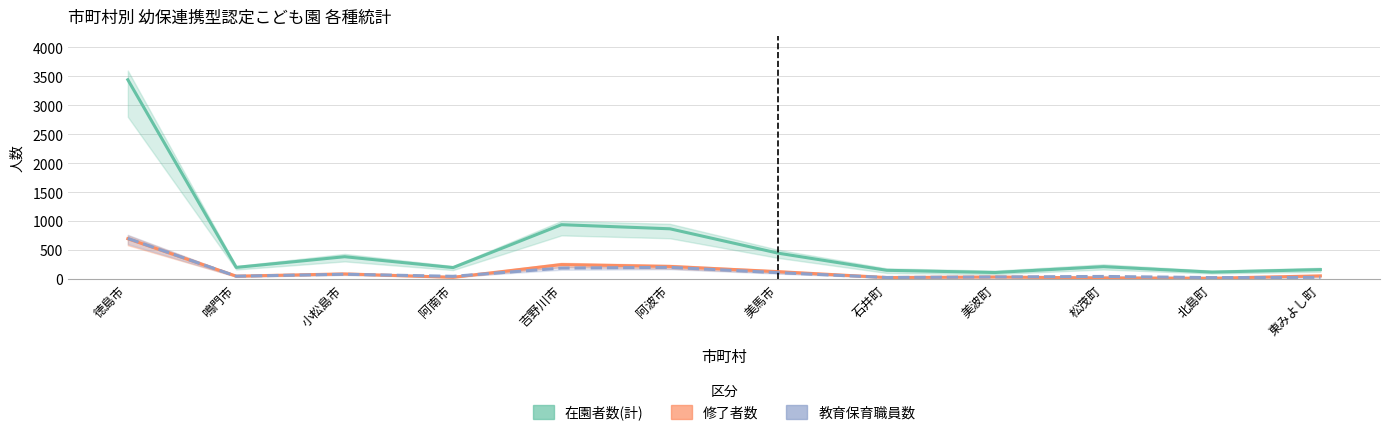

Reading left to right, transcribe all the data shown in this chart.

在園者数(計): 徳島市=3442	鳴門市=196	小松島市=381	阿南市=193	吉野川市=935	阿波市=864	美馬市=442	石井町=146	美波町=108	松茂町=209	北島町=115	東みよし町=158
修了者数: 徳島市=692	鳴門市=45	小松島市=84	阿南市=25	吉野川市=245	阿波市=213	美馬市=123	石井町=21	美波町=31	松茂町=13	北島町=9	東みよし町=50
教育保育職員数: 徳島市=698	鳴門市=44	小松島市=78	阿南市=42	吉野川市=185	阿波市=197	美馬市=105	石井町=22	美波町=31	松茂町=40	北島町=20	東みよし町=24